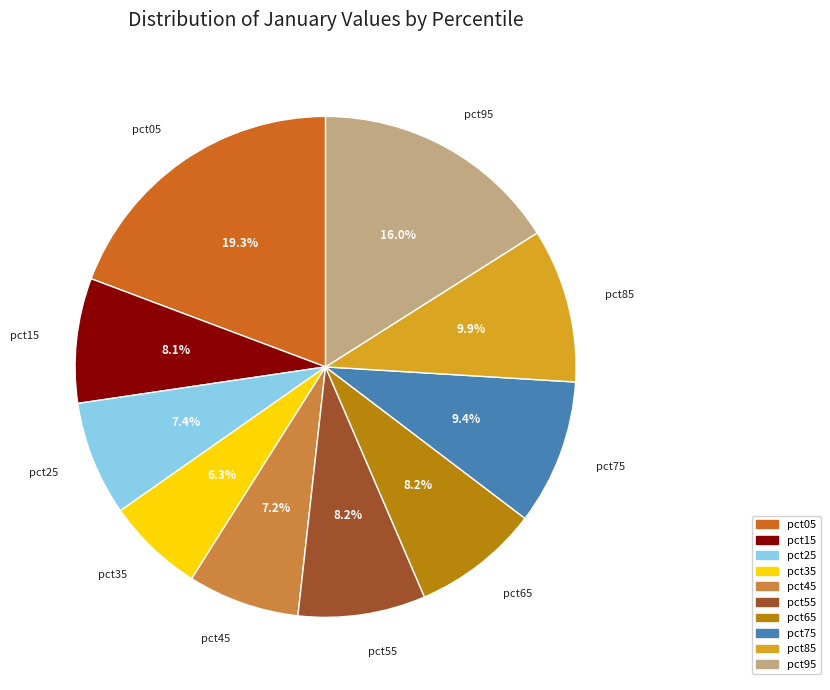

Is pct45 the majority of the pie?

No